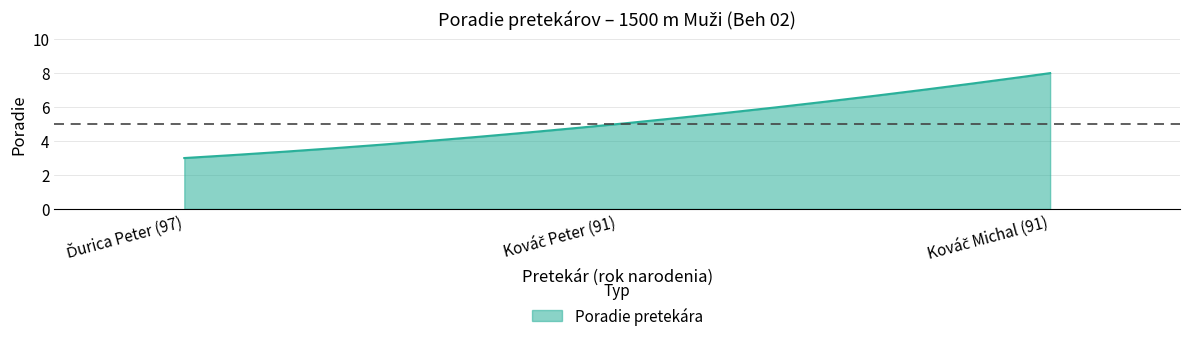

What is the difference between the maximum and minimum values?

5.0